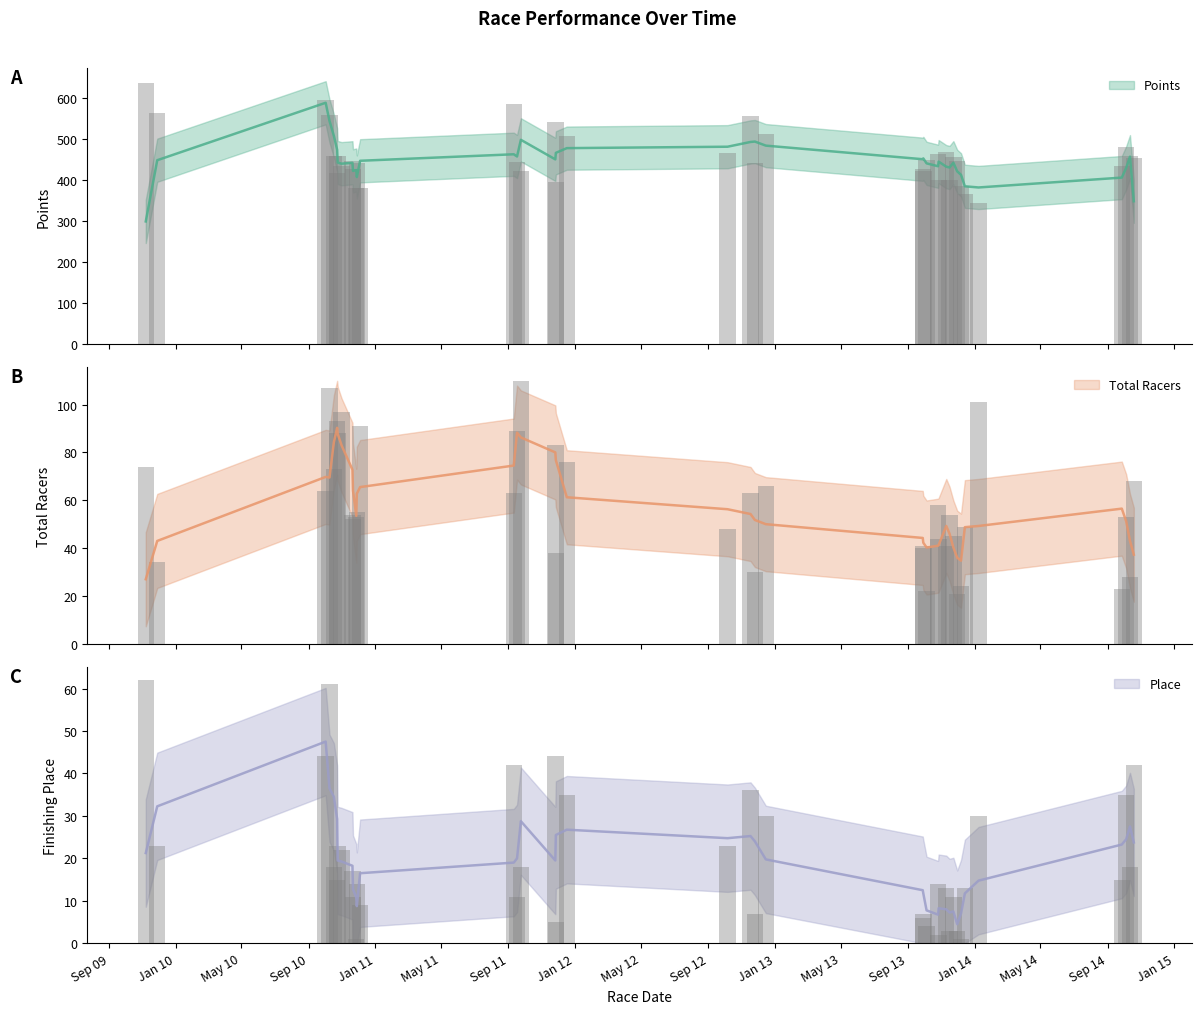

The Points series shows 459.0 at Sep 11. True or false?

True